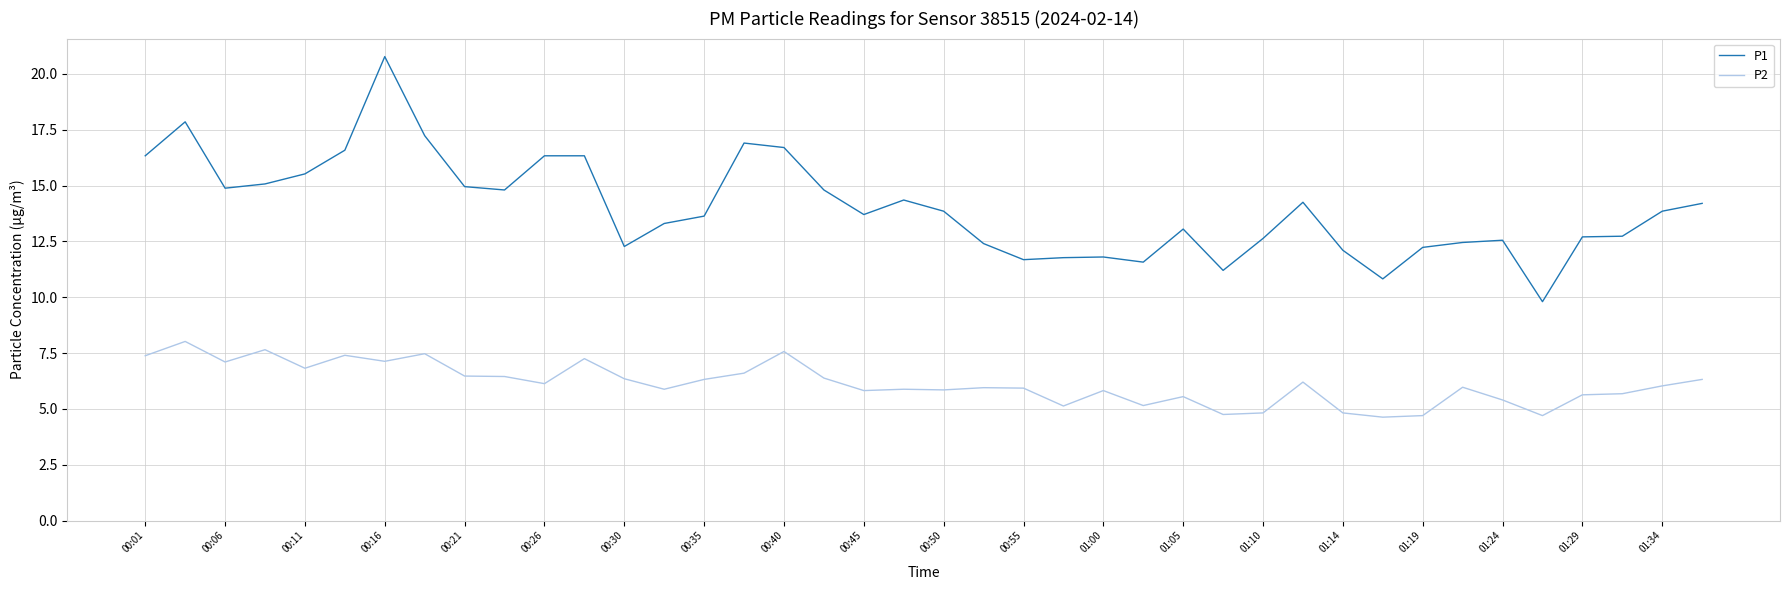

List the series in order of their overall mean, highest first.

P1, P2